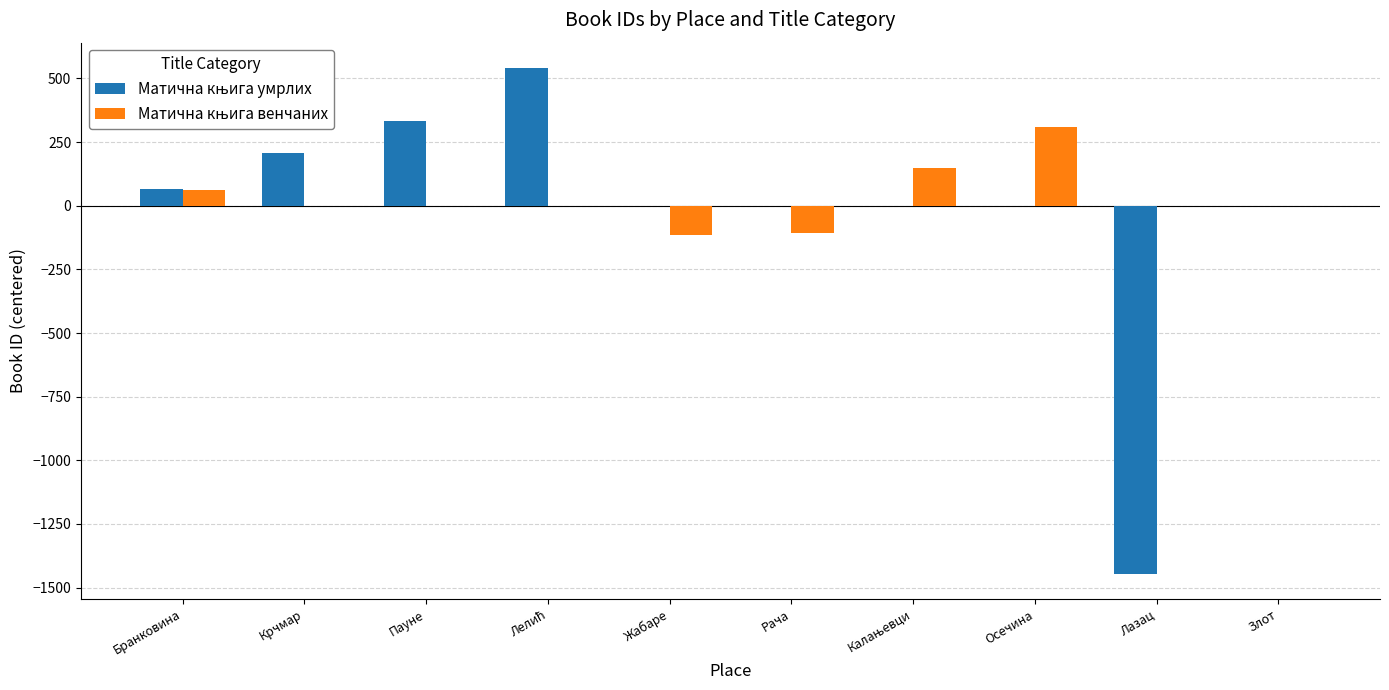

What is the total value across all series at Осечина?

310.9